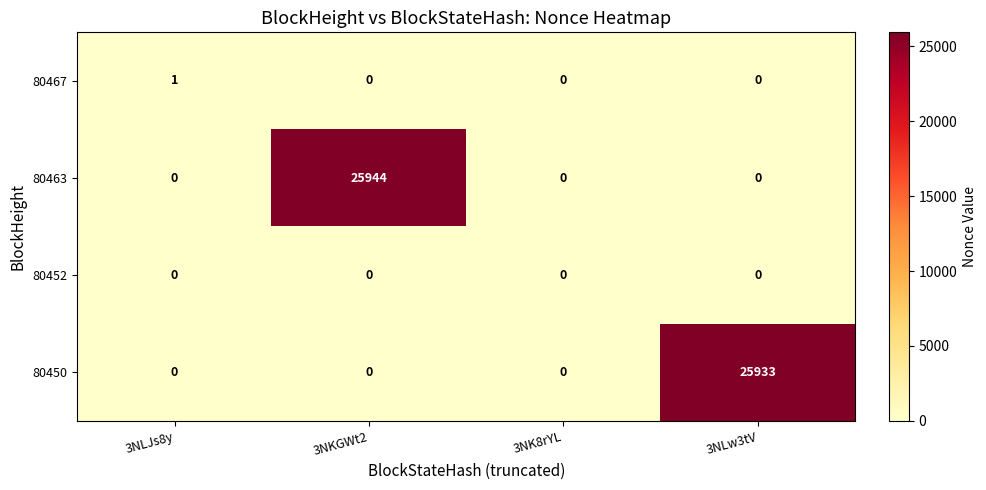

What is the difference between the maximum and minimum values in the 80450 series?

25933